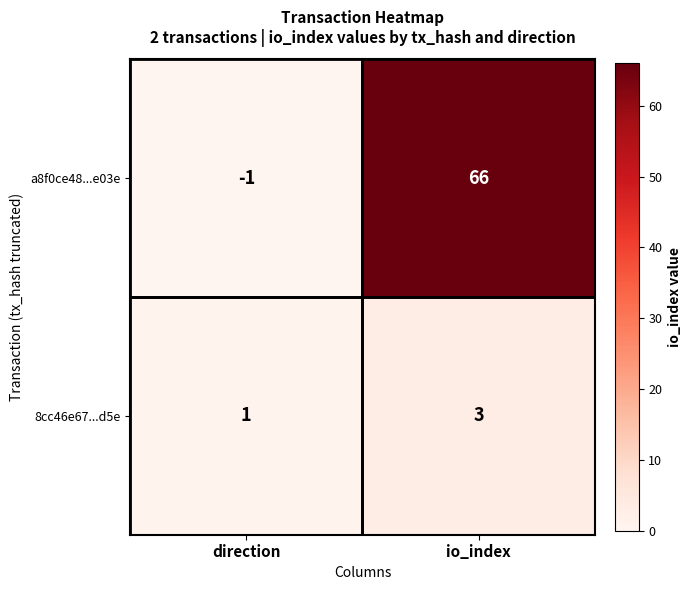

What is the sum of the a8f0ce48...e03e values at direction and io_index?

65